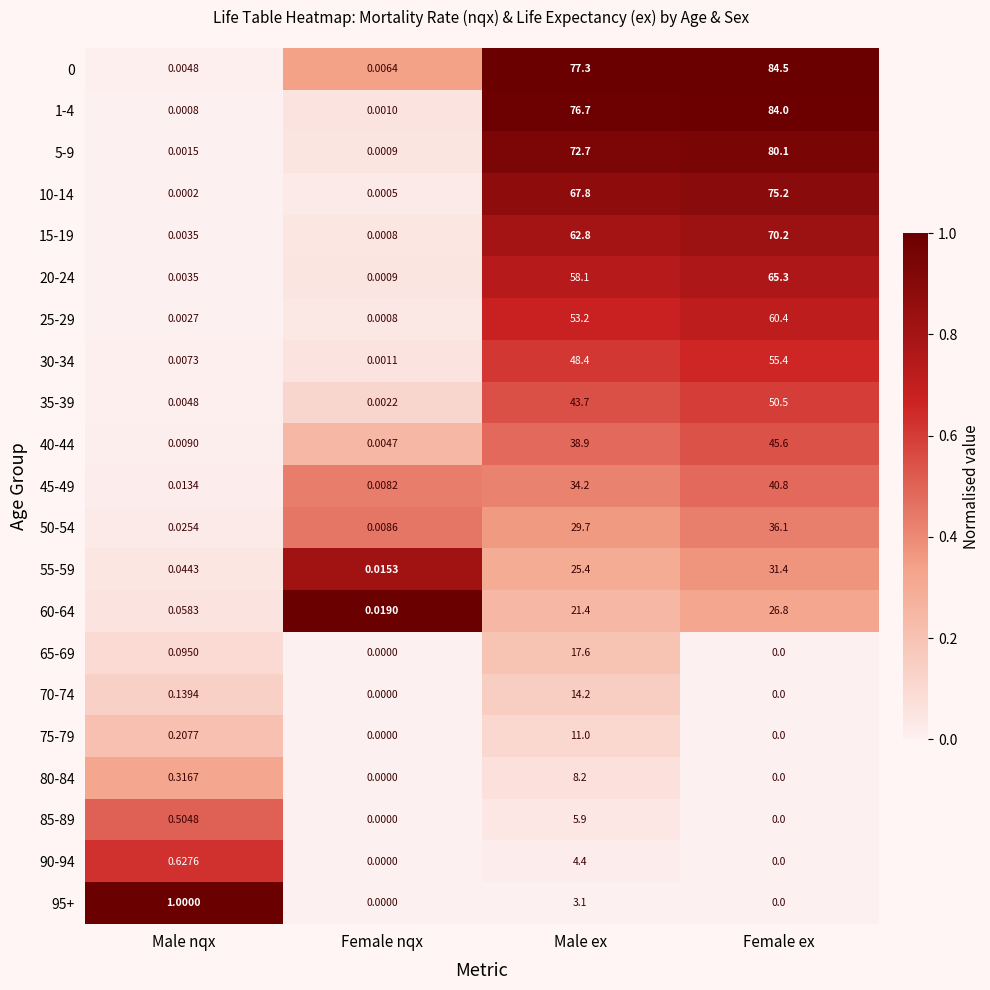

Is the value of 85-89 at Female nqx greater than the value of 55-59 at Female nqx?

No